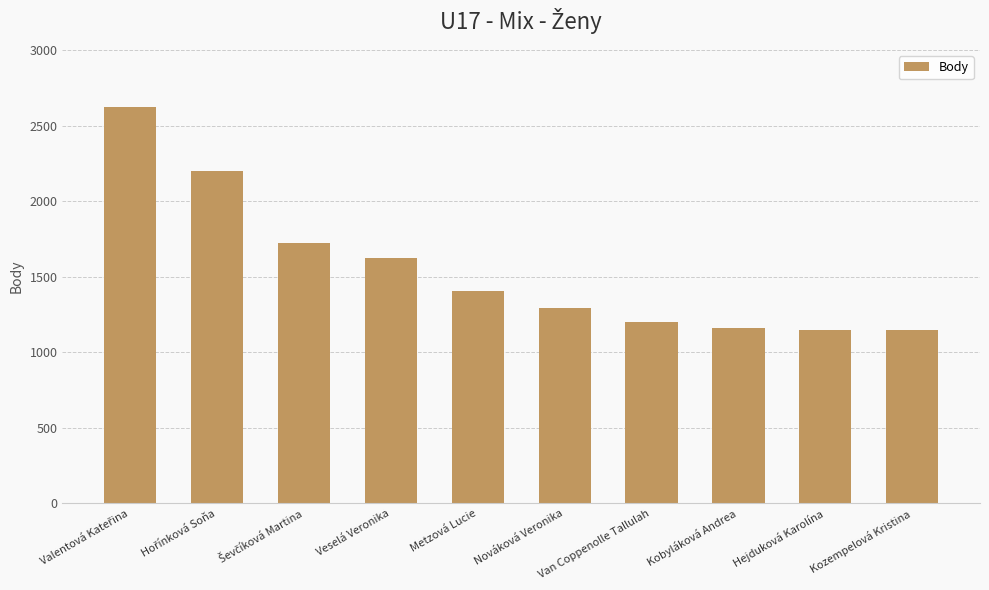

The value at Kobyláková Andrea is 1969. True or false?

False